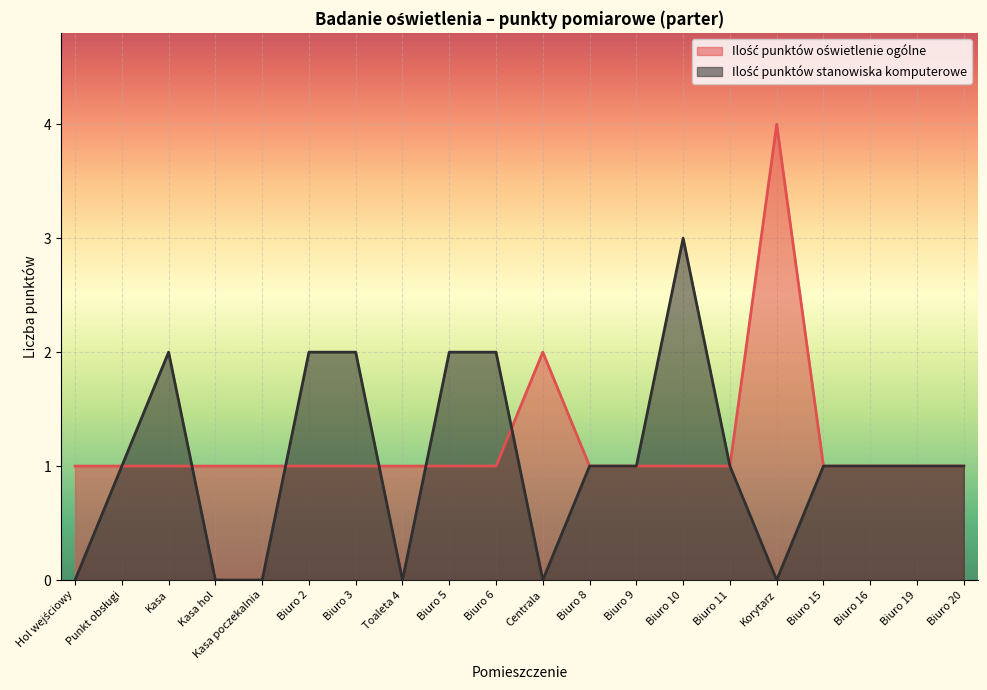

What is the label of the 15th point from the left?

Biuro 11